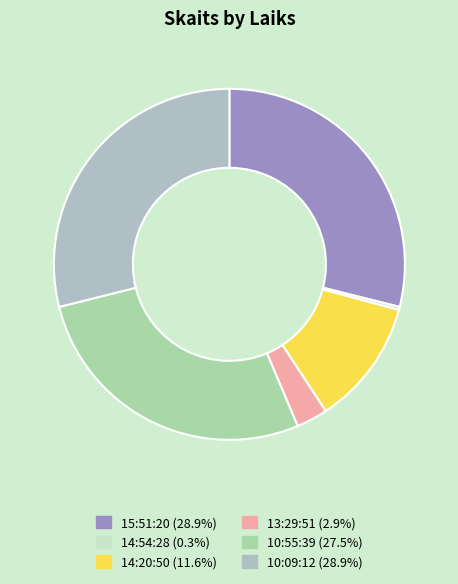

Count the number of slices in the pie.

6